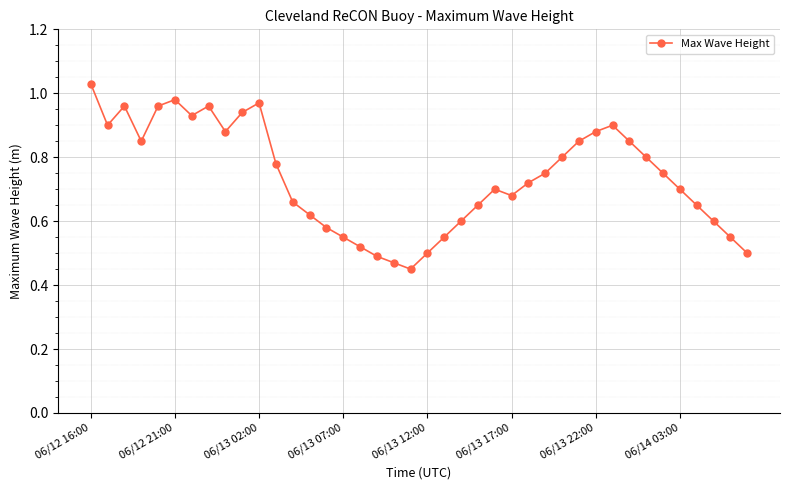

What is the sum of all values?

29.5